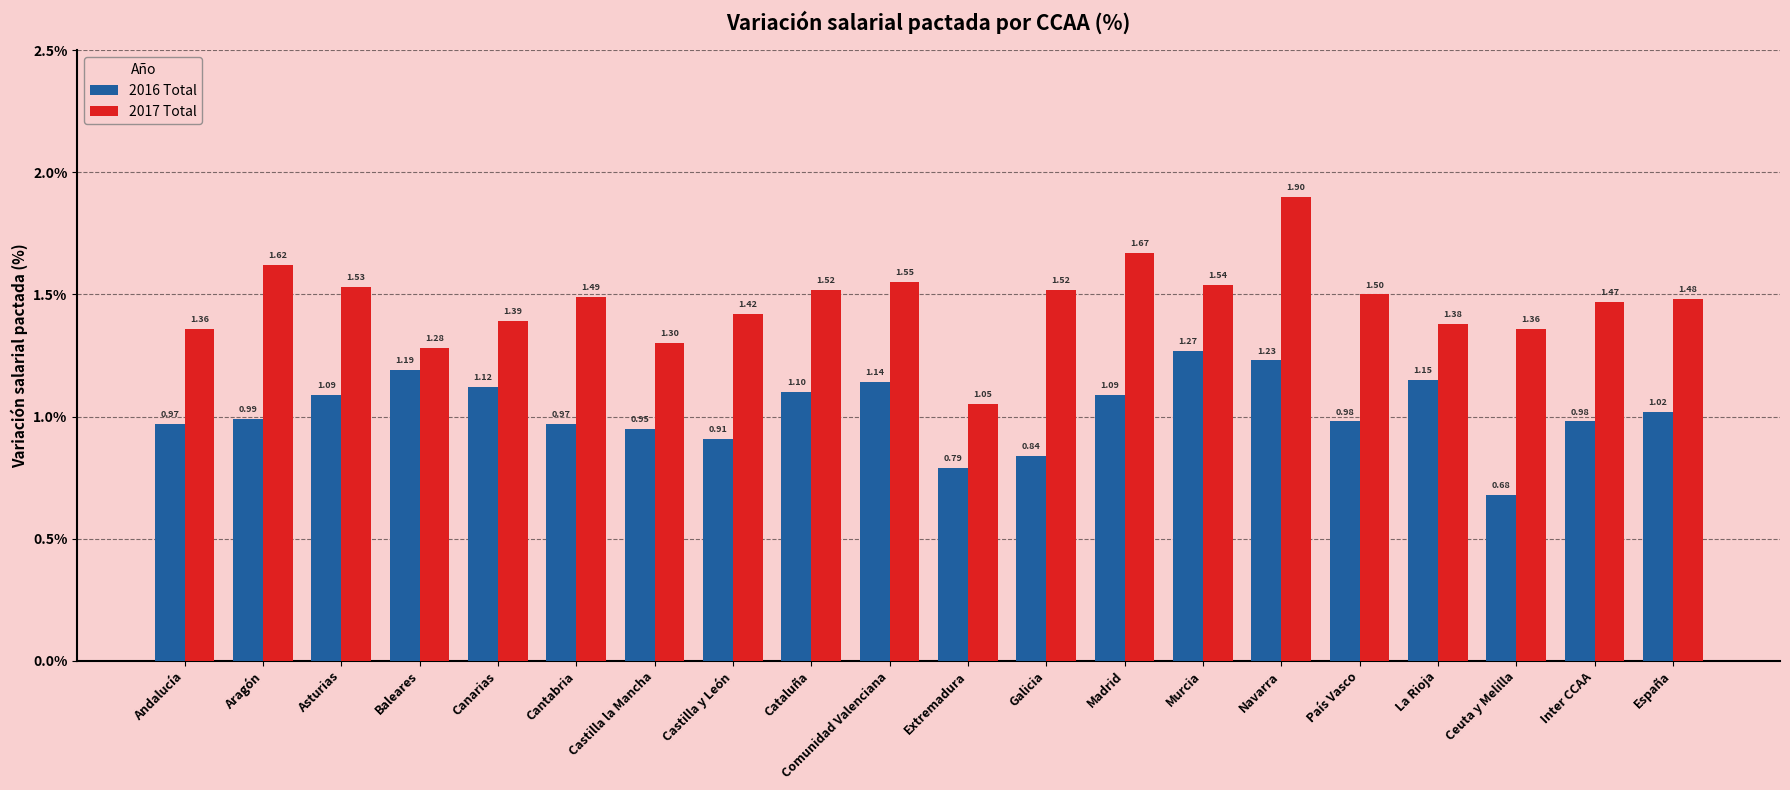

What is the sum of the 2016 Total values at Cataluña and Asturias?

2.2